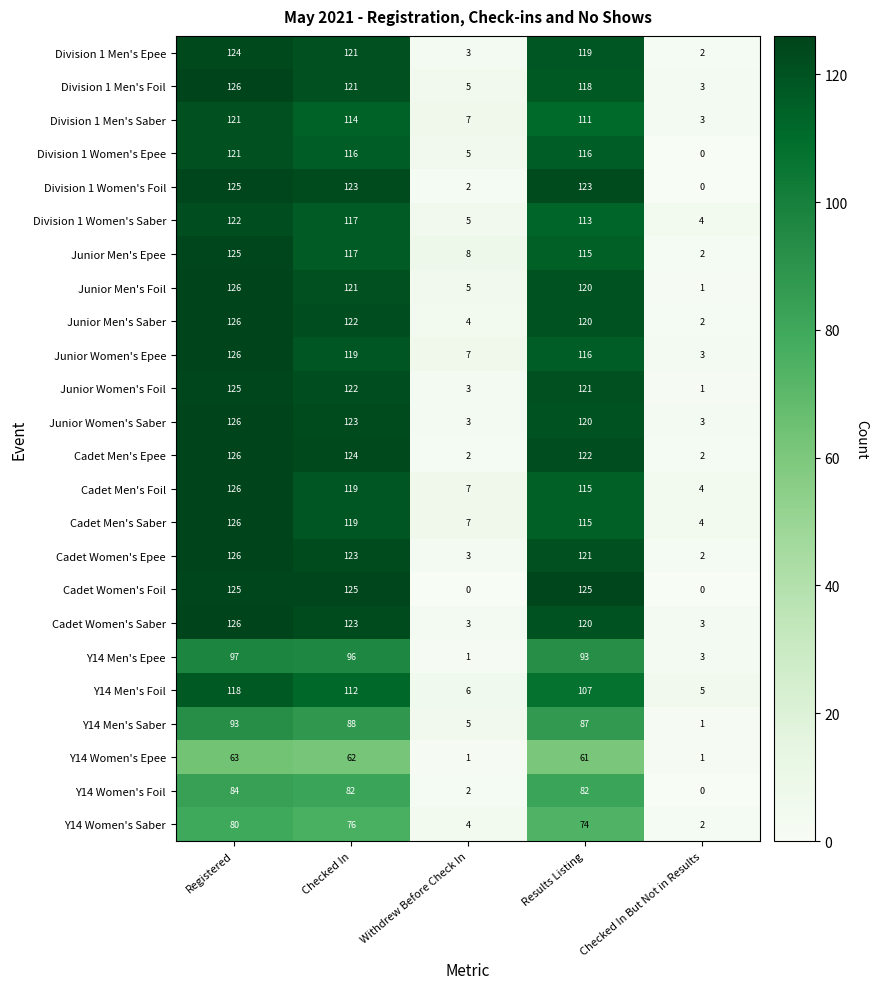

Is the value of Division 1 Women's Epee at Withdrew Before Check In greater than the value of Division 1 Men's Saber at Checked In But Not in Results?

Yes